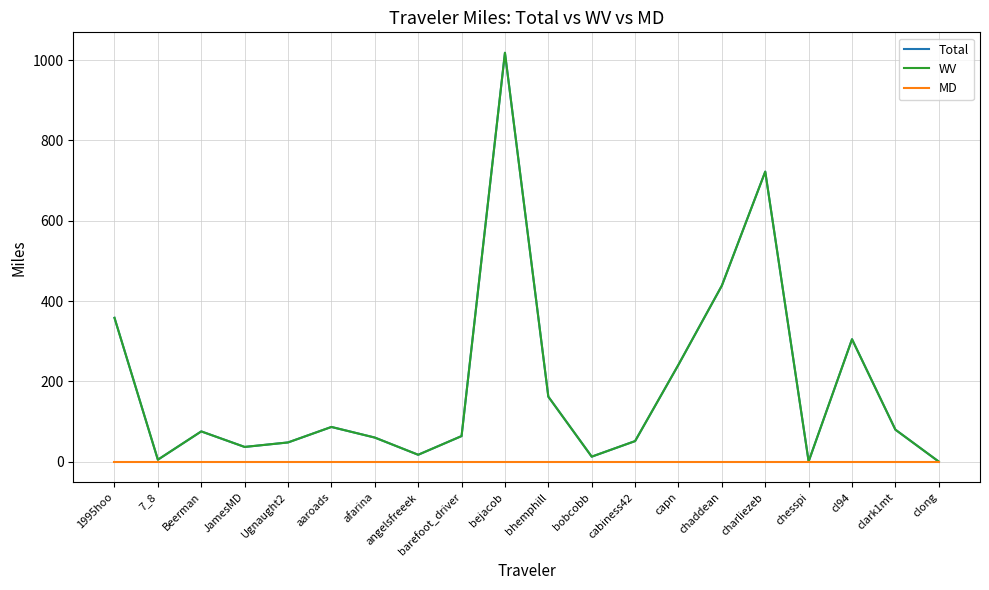

Which series has the largest total across all categories?

Total